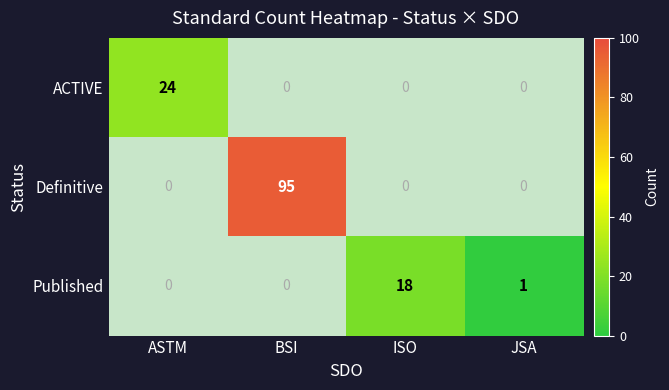

The value of Definitive at BSI is 126. True or false?

False